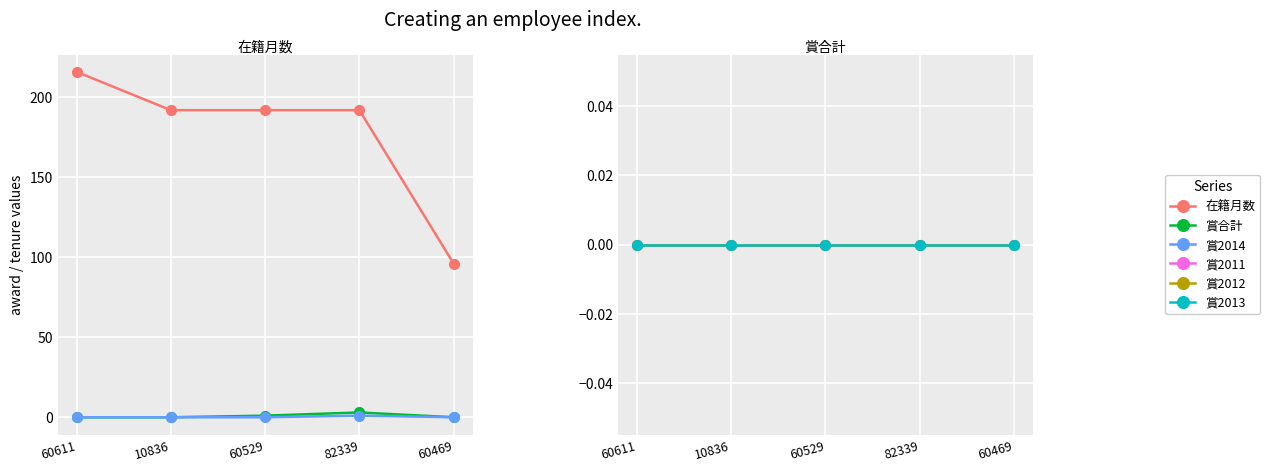

True or false: 賞2014 and 賞2011 intersect in this chart.

False